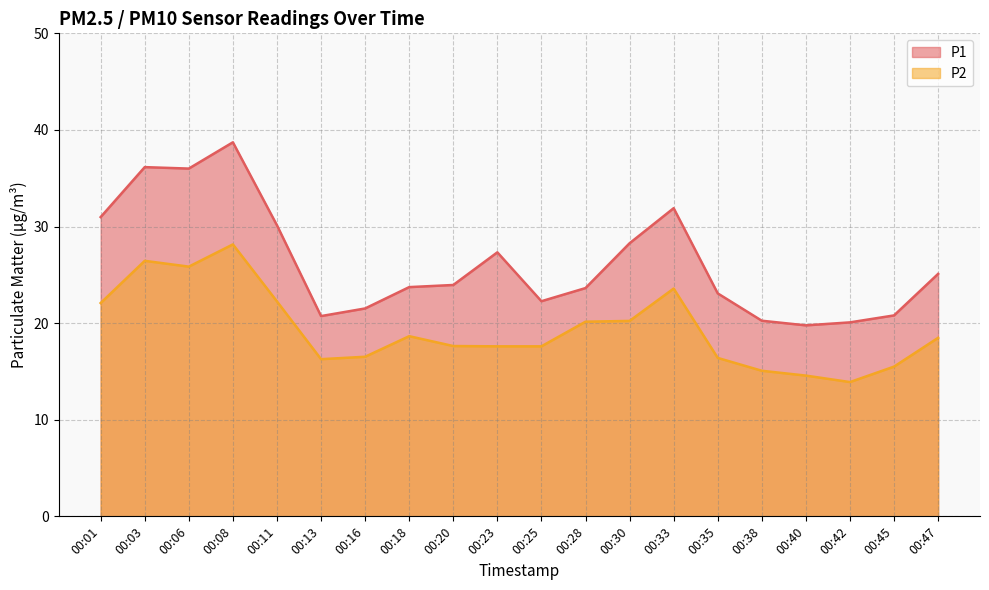

True or false: P2 and P1 intersect in this chart.

False